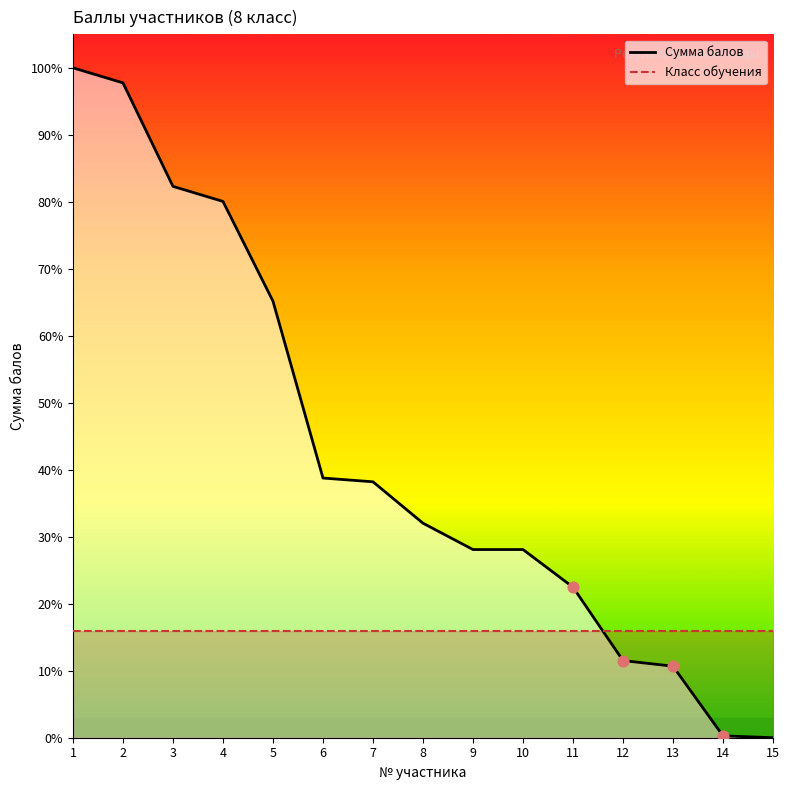

What is the change in value from 6 to 8?

-24